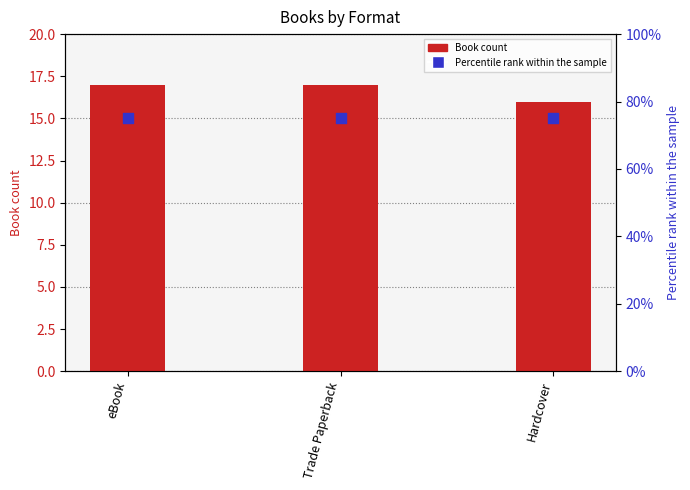

Is the value of Percentile rank within the sample at eBook greater than the value of Book count at eBook?

Yes